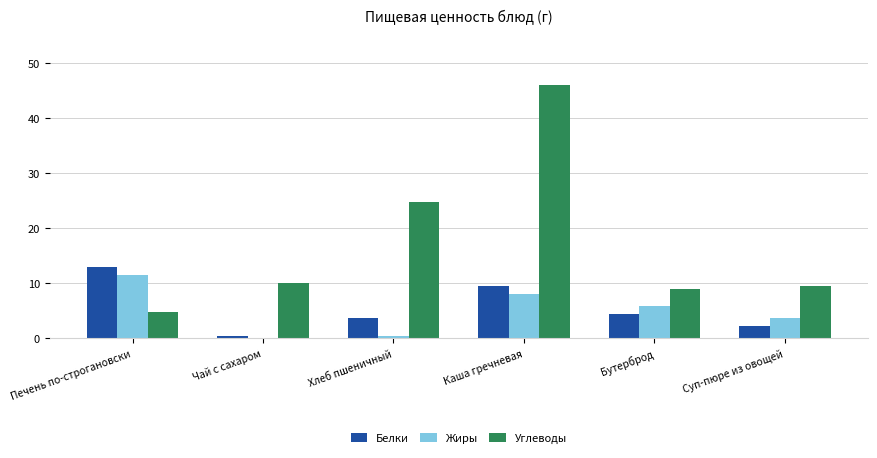

Count the number of categories in the chart.

6